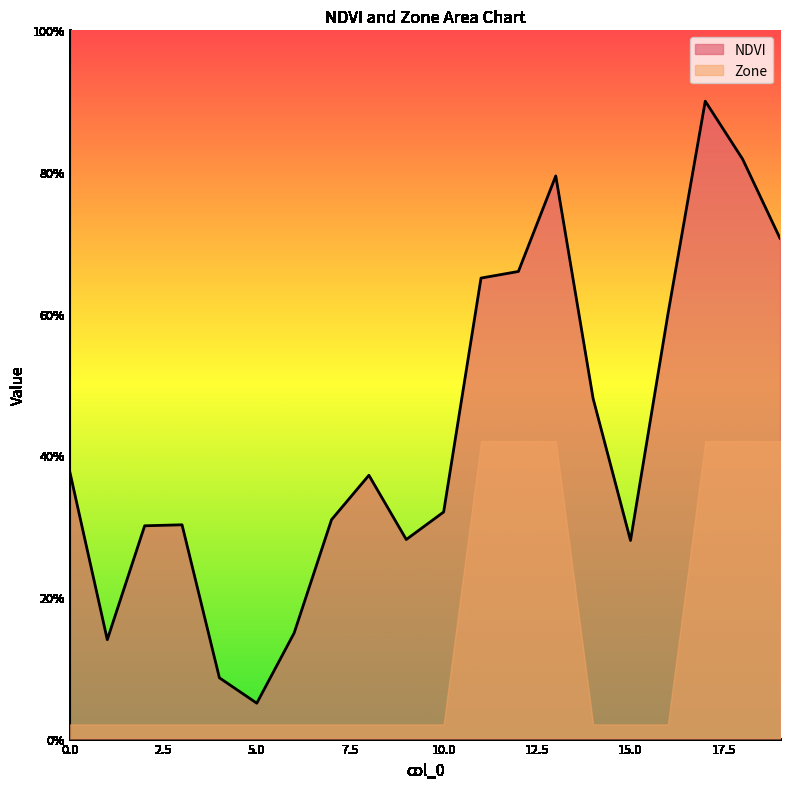

What is the difference between the values at 16 and 6?

0.4